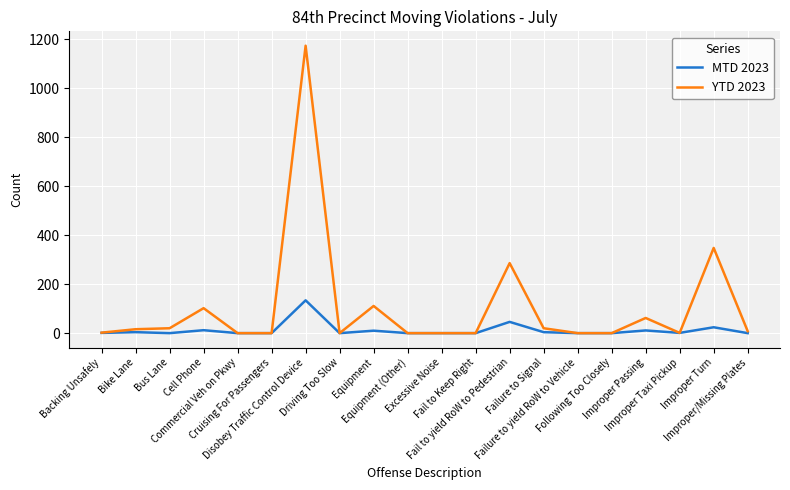

The YTD 2023 series shows 0 at Cruising For Passengers. True or false?

True